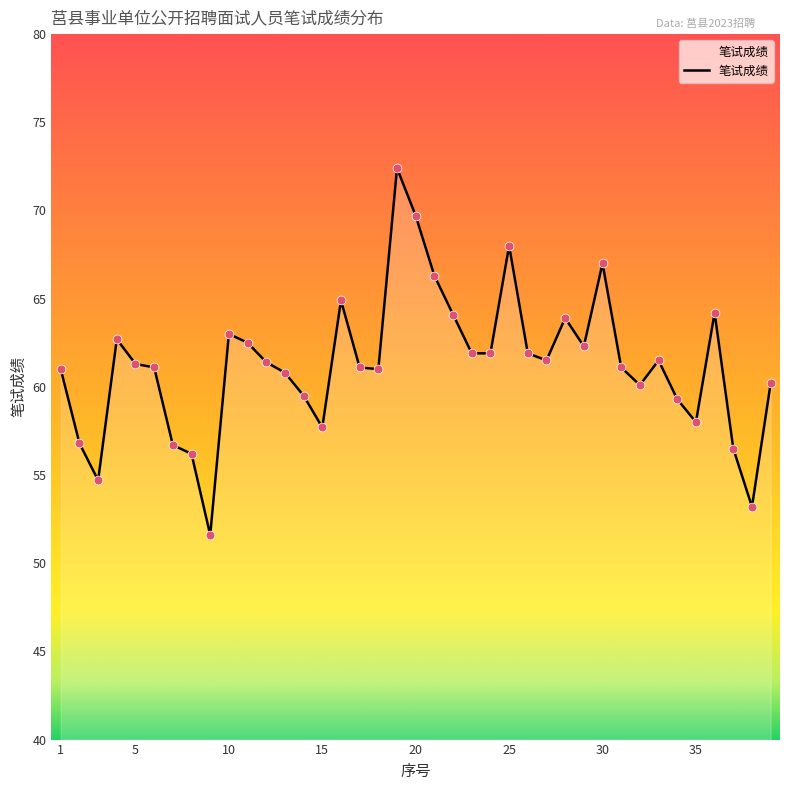

What is the maximum value shown in the chart?

72.4